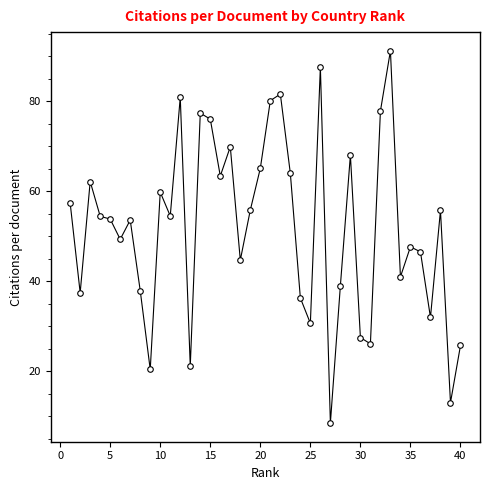

What is the maximum value shown in the chart?

91.2